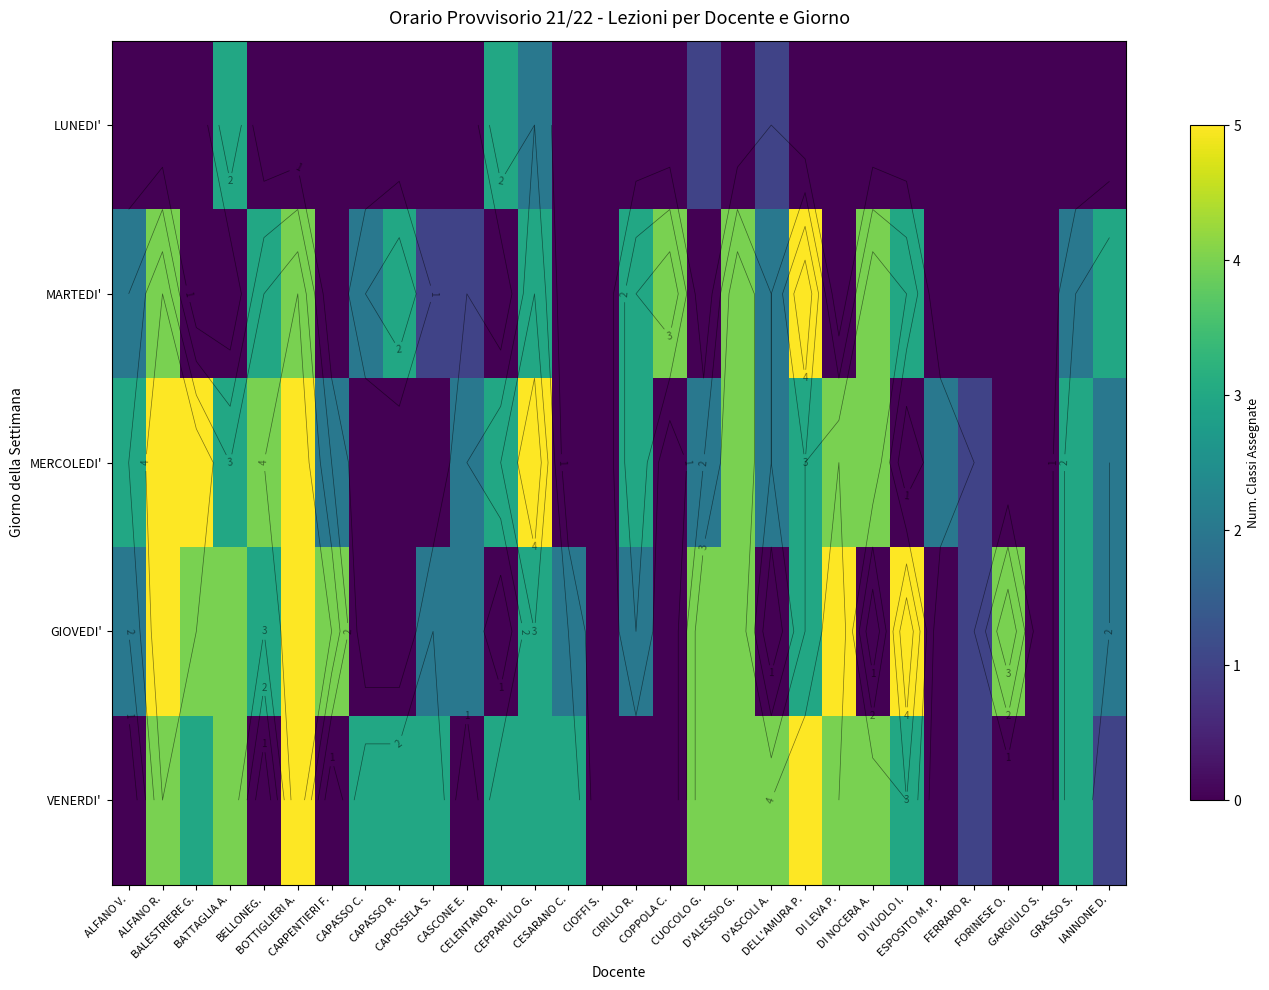

What is the maximum value shown in the chart?

5